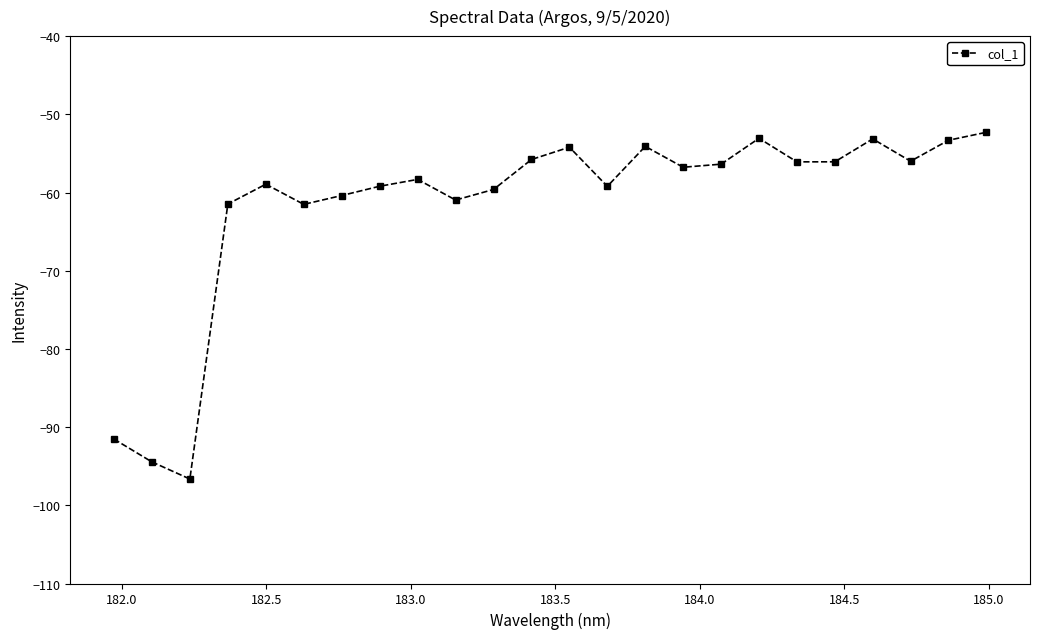

What is the difference between the second highest and second lowest values?

41.4